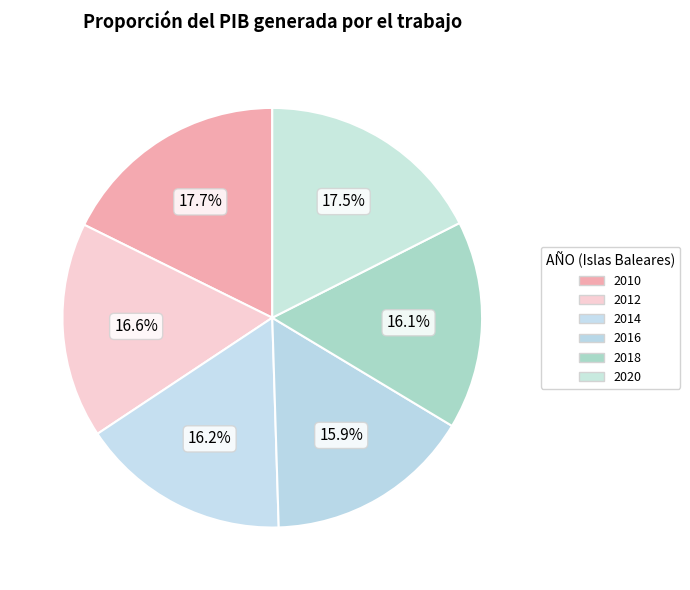

Count the number of slices in the pie.

6